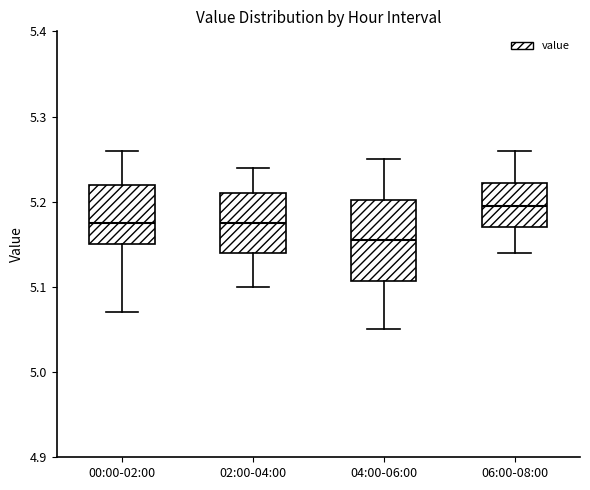

Where does the lower whisker of the box for 02:00-04:00 end on the y-axis? The values are not printed on the chart, so give them approximately, as read against the axis.

5.10